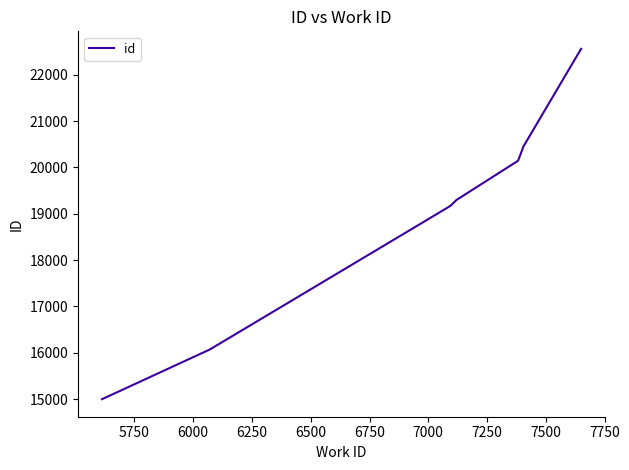

What is the difference between the second highest and second lowest values?

4384